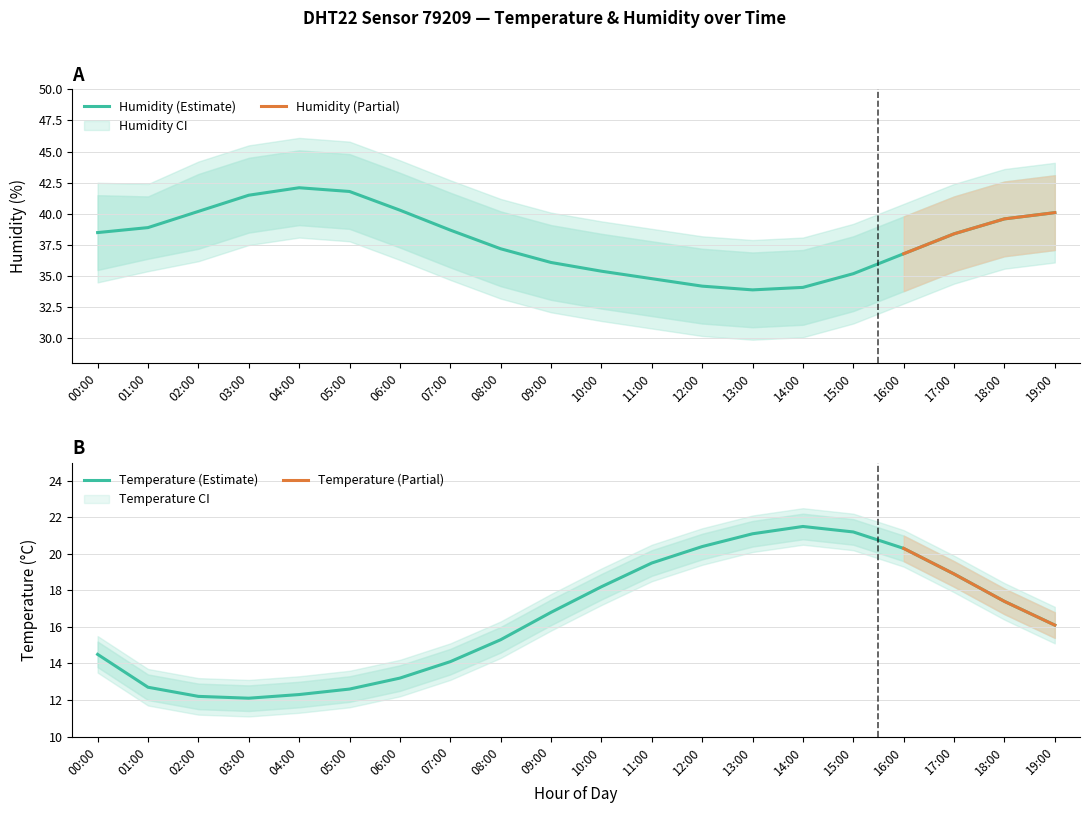

The value of temperature_lower at 00:00 is 2.8. True or false?

False